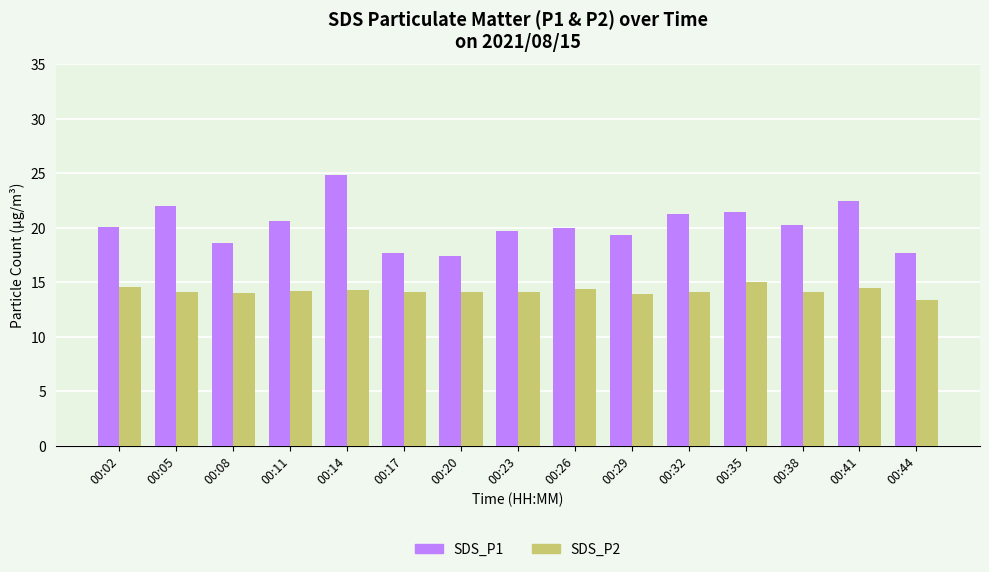

What is the sum of the SDS_P2 values at 00:11 and 00:32?

28.3